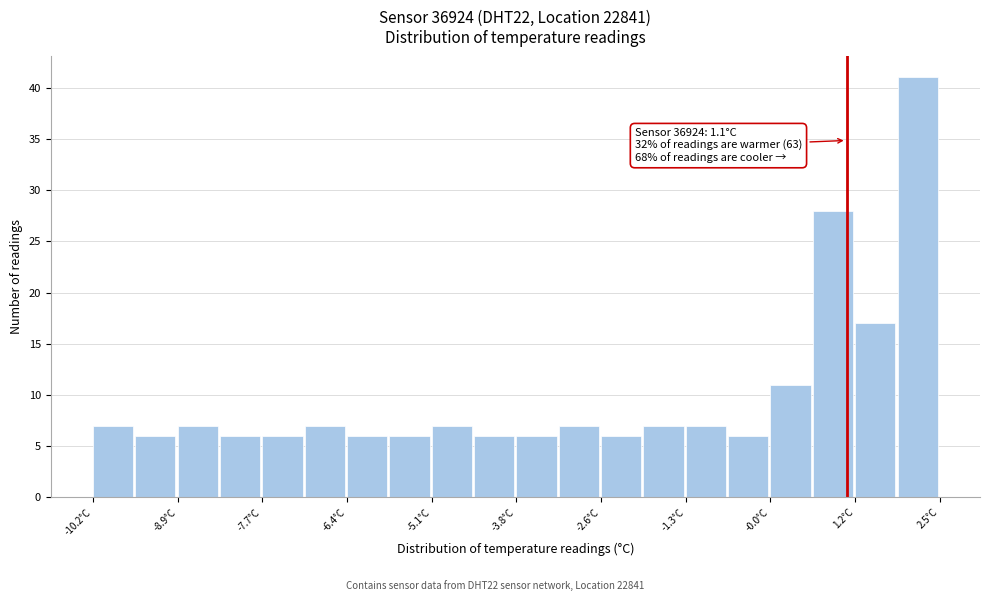

Around what value on the x-axis is the tallest bar? Give the approximate position of its centre, as read against the axis.

2.2